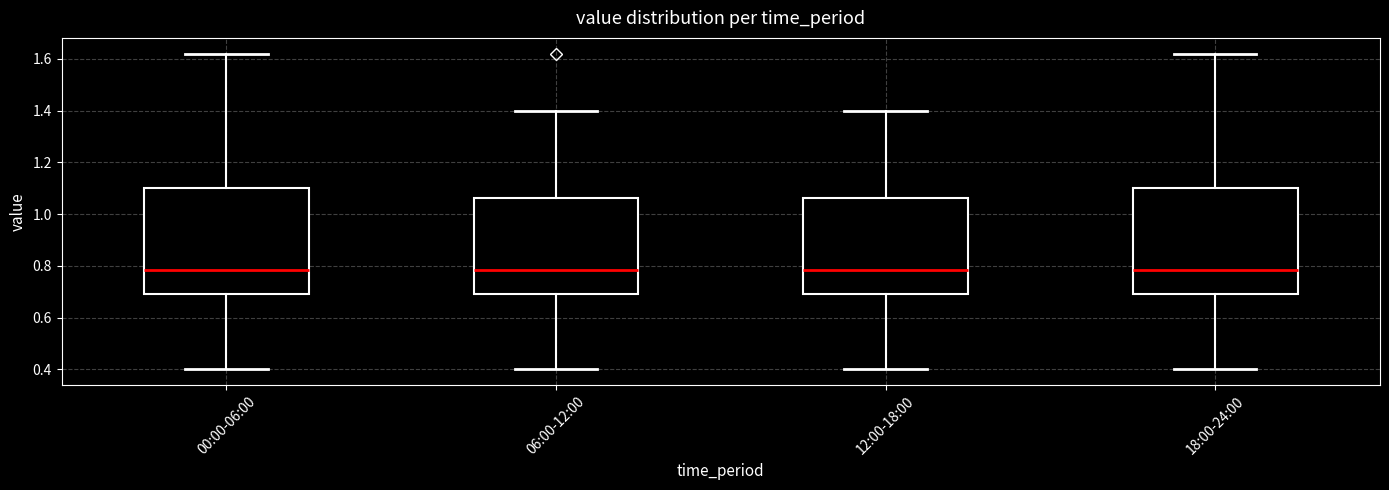

Reading left to right, transcribe this box plot: for each box, give where its median line is, the range the box spans, and where its two whiskers end, as read against the y-axis. The values are not printed on the chart, so give them approximately, as read against the axis.

00:00-06:00: median 0.78, box 0.70 to 1.10, whiskers 0.40 to 1.62
06:00-12:00: median 0.78, box 0.70 to 1.06, whiskers 0.40 to 1.40
12:00-18:00: median 0.78, box 0.70 to 1.06, whiskers 0.40 to 1.40
18:00-24:00: median 0.78, box 0.70 to 1.10, whiskers 0.40 to 1.62